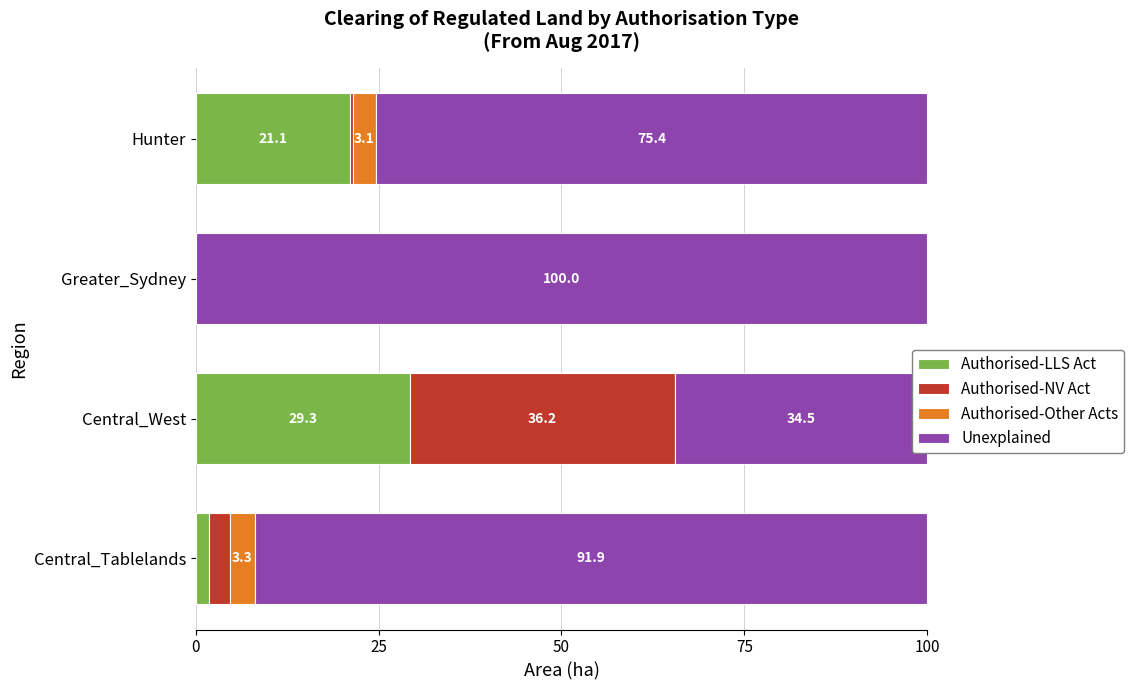

How many bars are there in each group?

4